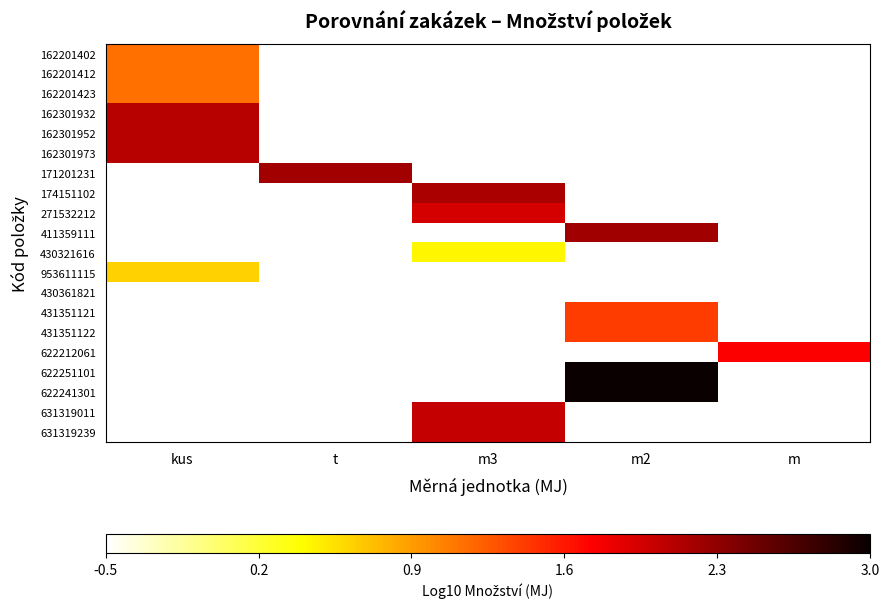

The 431351121 series shows 1.9 at m2. True or false?

False